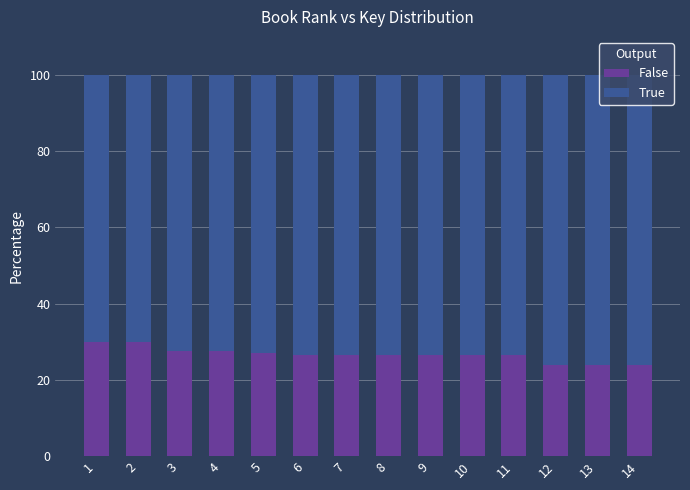

What is the highest value of the False series?

30.0